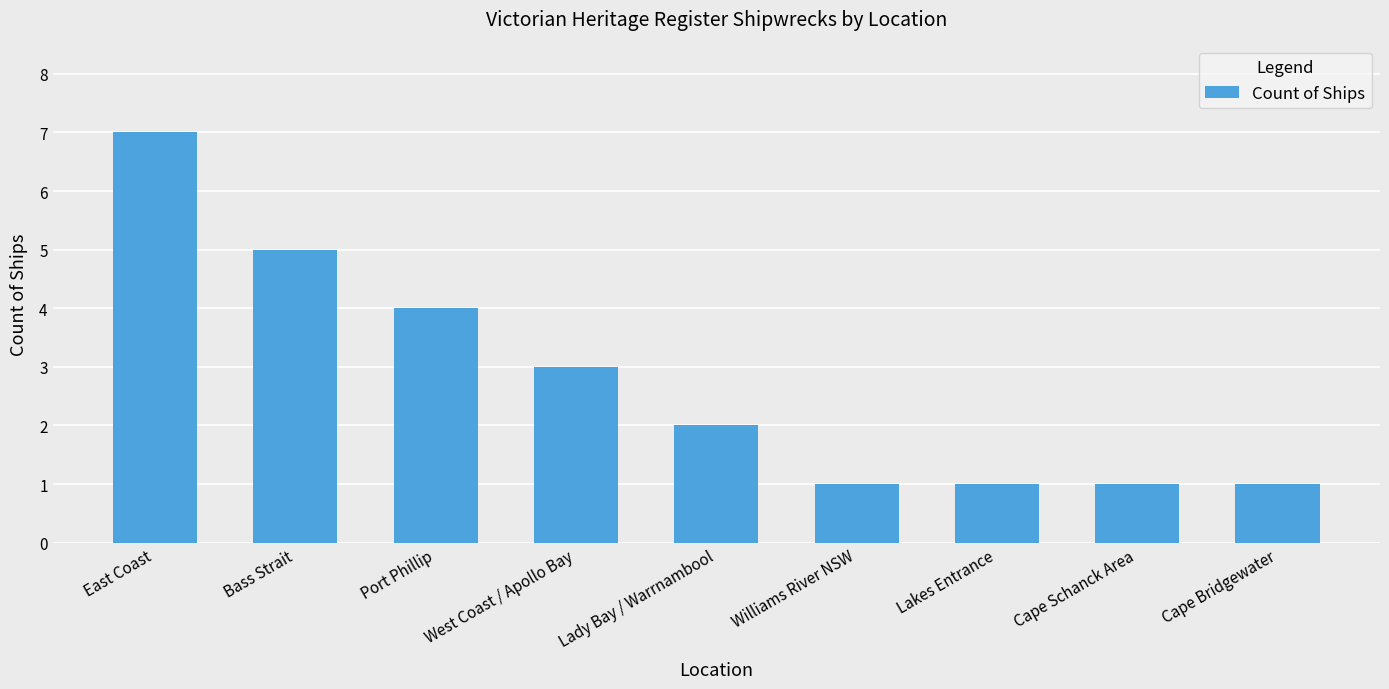

Between Bass Strait and Lady Bay / Warrnambool, which is larger?

Bass Strait